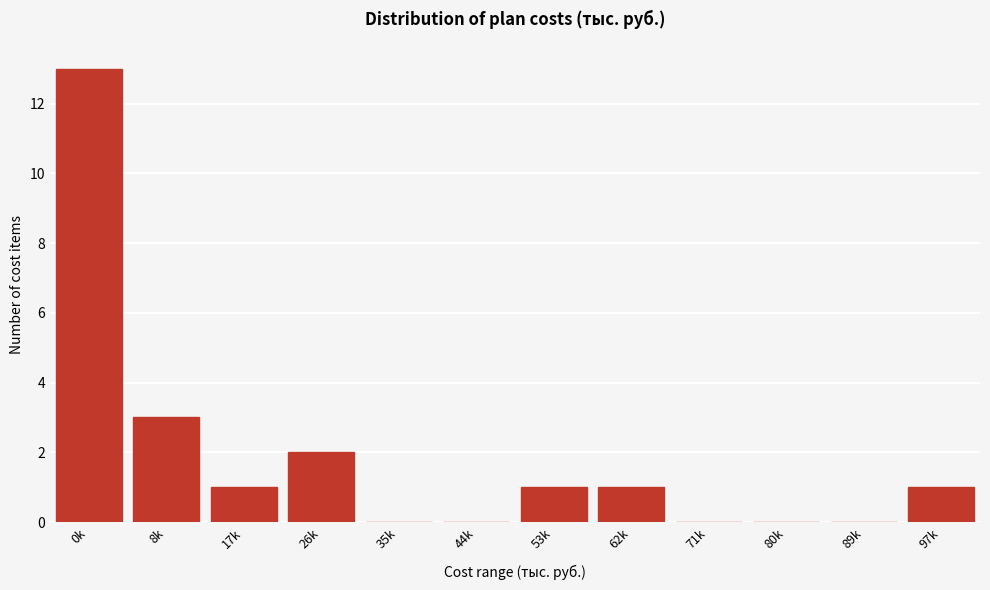

Reading right to left, list all the values displayed in this chart.

97k=1	89k=0	80k=0	71k=0	62k=1	53k=1	44k=0	35k=0	26k=2	17k=1	8k=3	0k=13